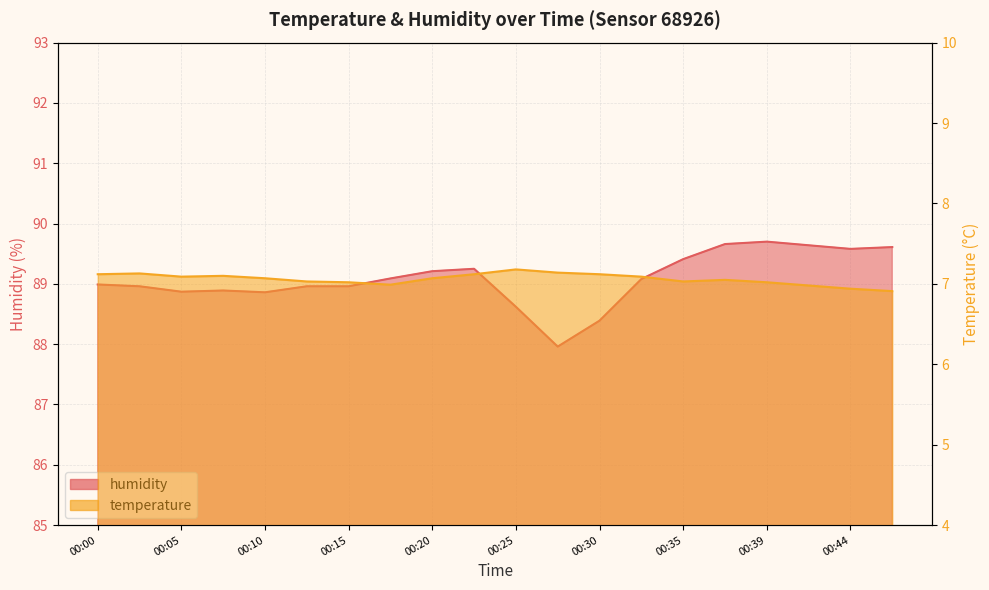

Where is the first local maximum for temperature?

00:02